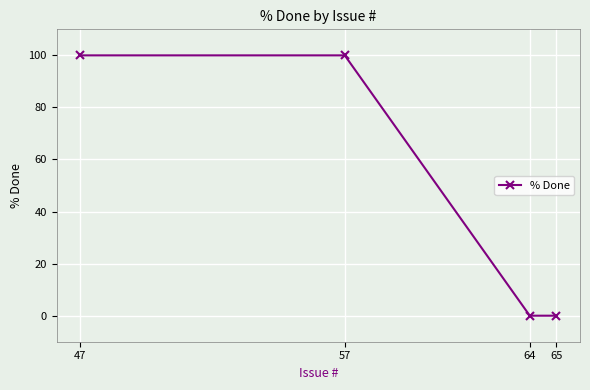

Reading left to right, what are all the values shown in this chart?

47=100	57=100	64=0	65=0